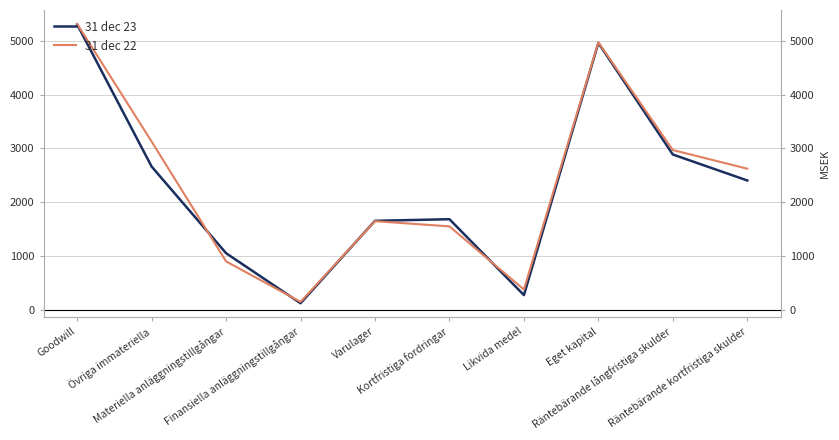

Where is 31 dec 23 nearest to the value 2712?

Övriga immateriella